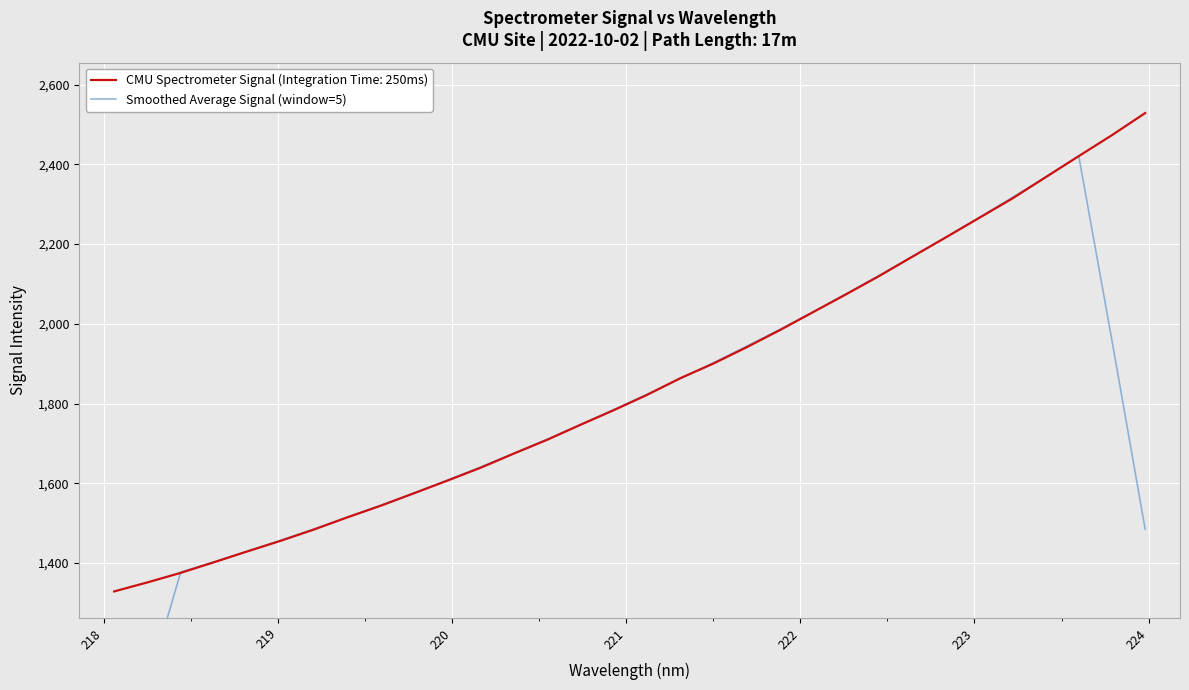

Is this an area chart (filled region under the line)?

No